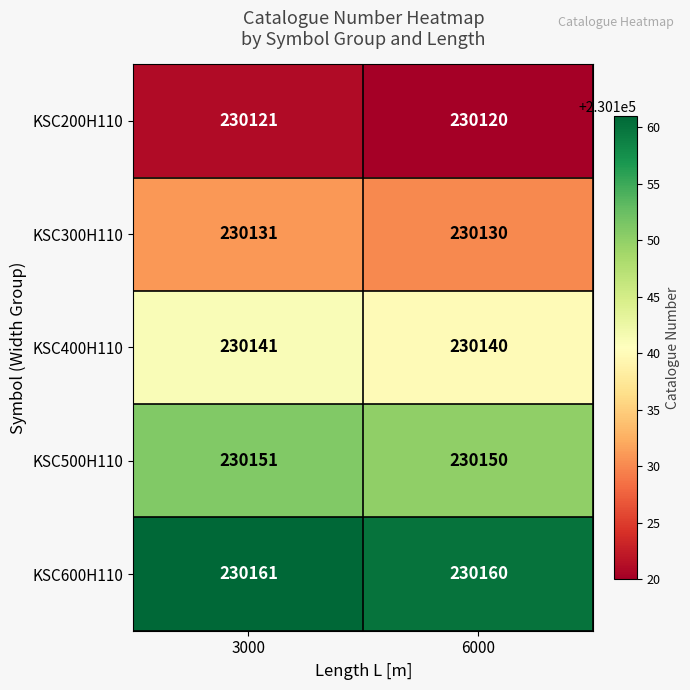

Reading left to right, extract all data points from this chart.

KSC200H110: 3000=230121	6000=230120
KSC300H110: 3000=230131	6000=230130
KSC400H110: 3000=230141	6000=230140
KSC500H110: 3000=230151	6000=230150
KSC600H110: 3000=230161	6000=230160